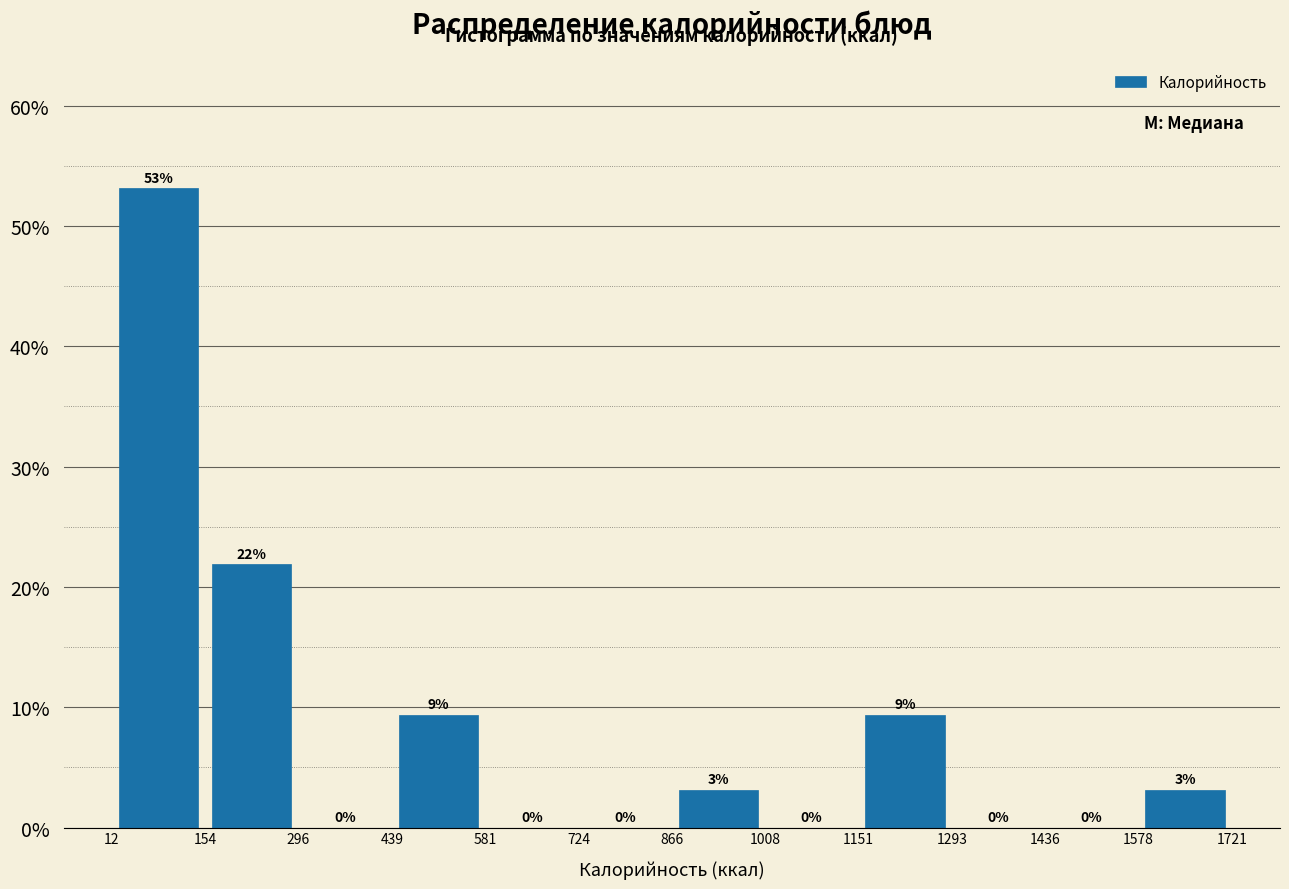

Which range on the x-axis has the tallest bar?

12 to 154